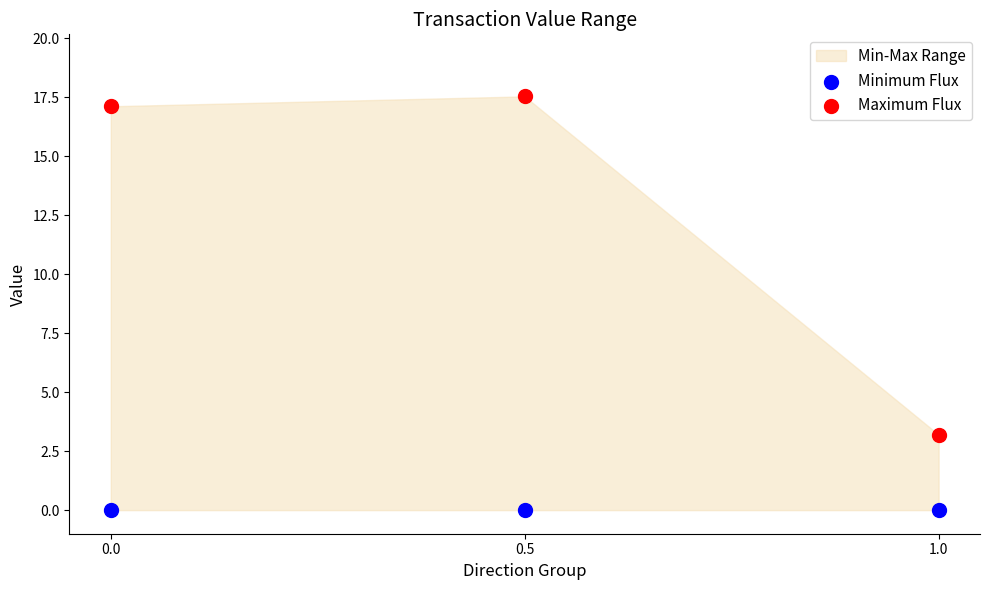

Which series contains the highest Y value?

Maximum Flux